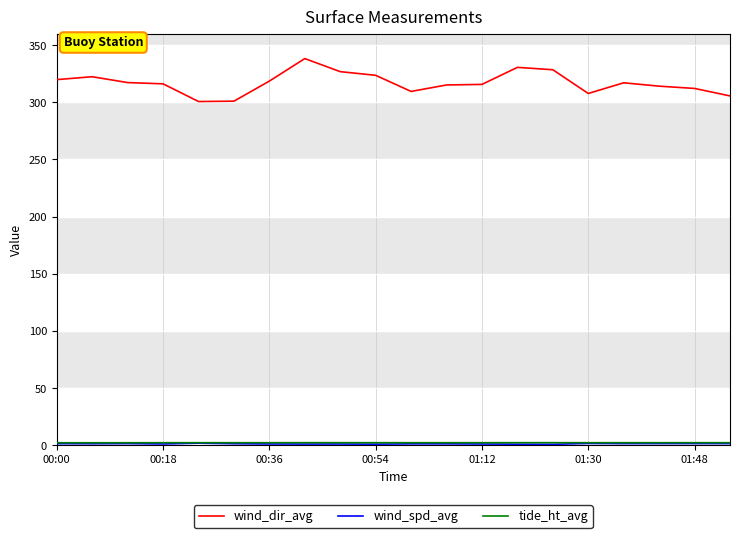

Which series has the largest range (max minus min)?

wind_dir_avg